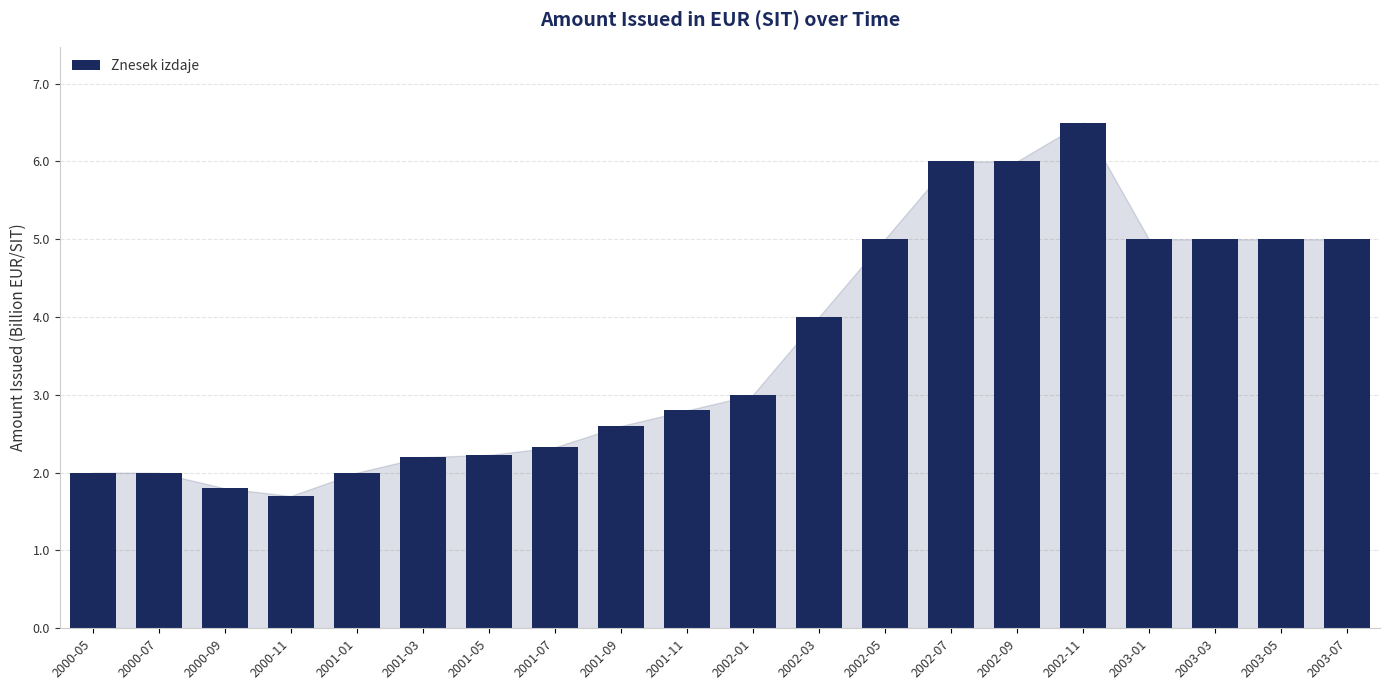

Are the bars horizontal?

No